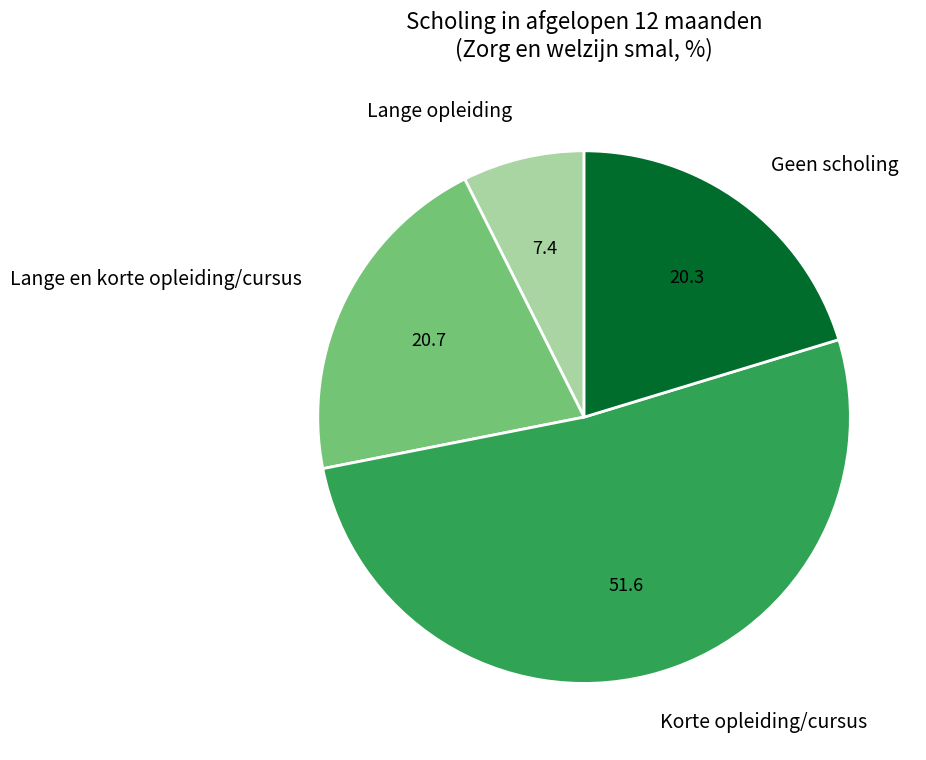

What is the ratio of the value at Lange en korte opleiding/cursus to the value at Korte opleiding/cursus?

0.4